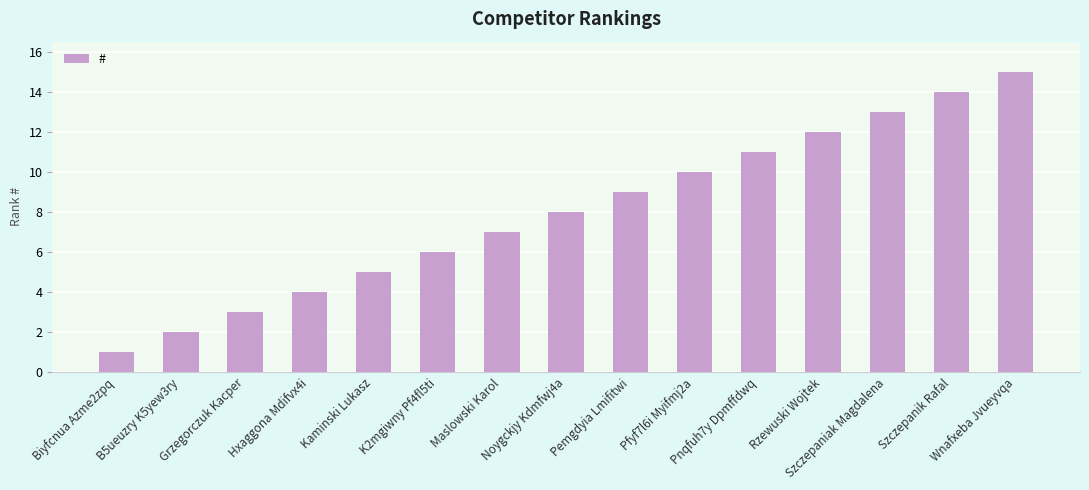

What is the value of the 3rd bar from the left?

3